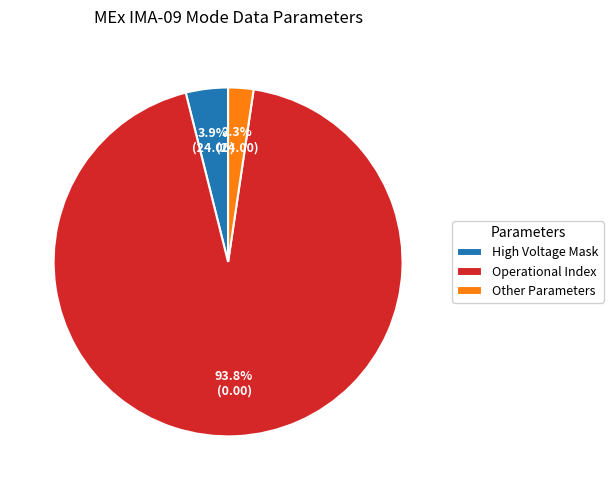

Rank the categories by value from highest to lowest.

Operational Index, High Voltage Mask, Other Parameters